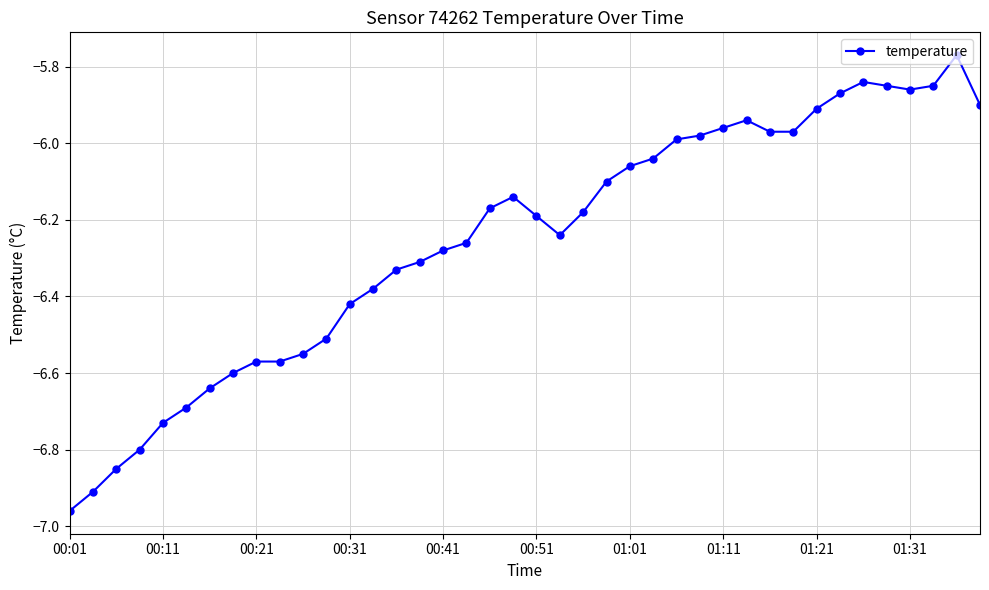

What is the difference between the maximum and minimum values?

1.2